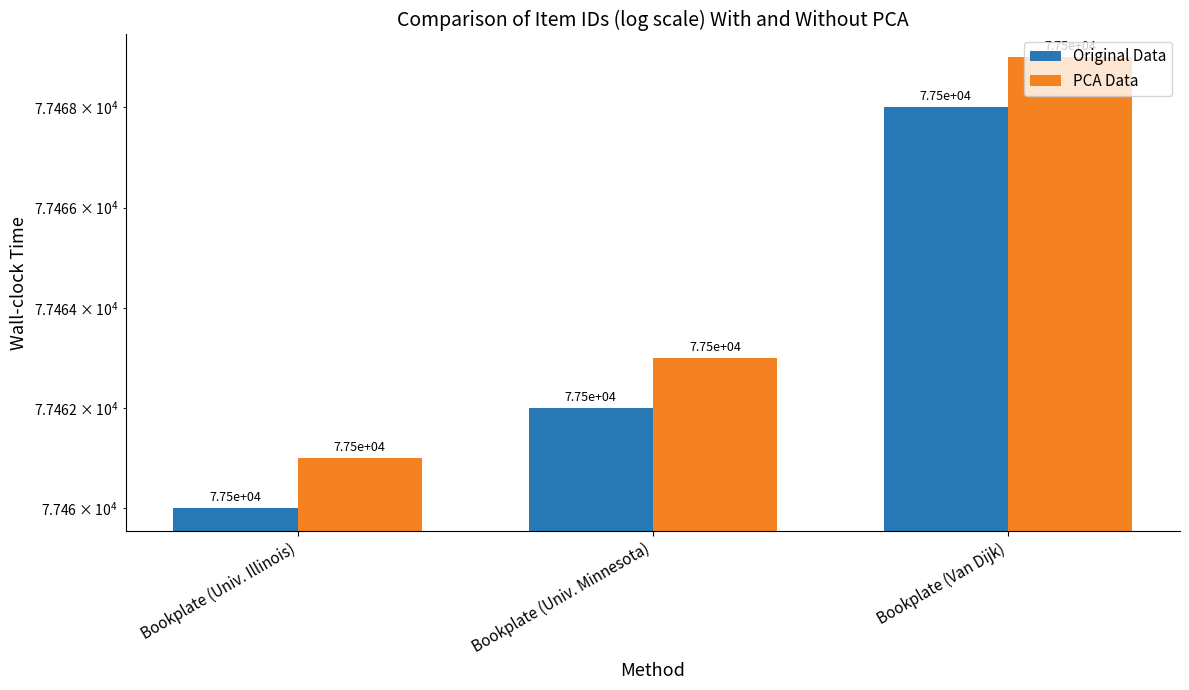

How many bars are there in total?

6